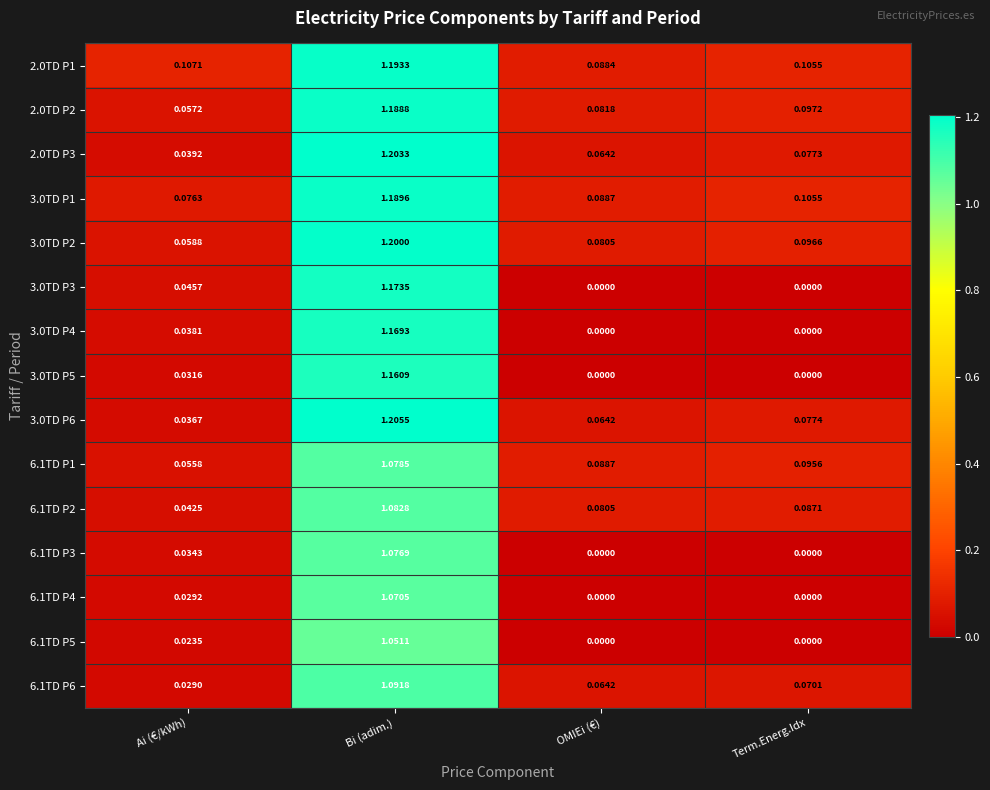

At which category does the chart reach its peak across all series?

Bi (adim.)